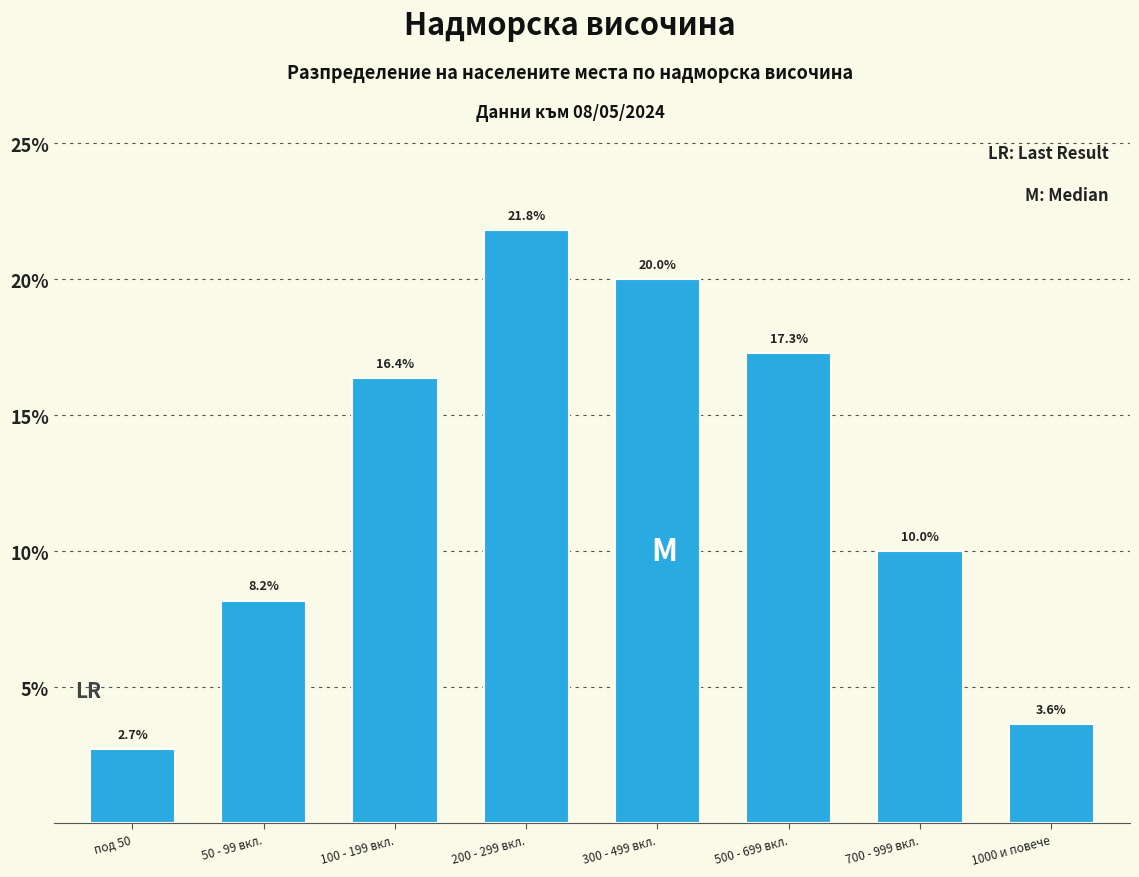

Reading left to right, list all the values displayed in this chart.

под 50=2.7	50 - 99 вкл.=8.2	100 - 199 вкл.=16.4	200 - 299 вкл.=21.8	300 - 499 вкл.=20.0	500 - 699 вкл.=17.3	700 - 999 вкл.=10.0	1000 и повече=3.6